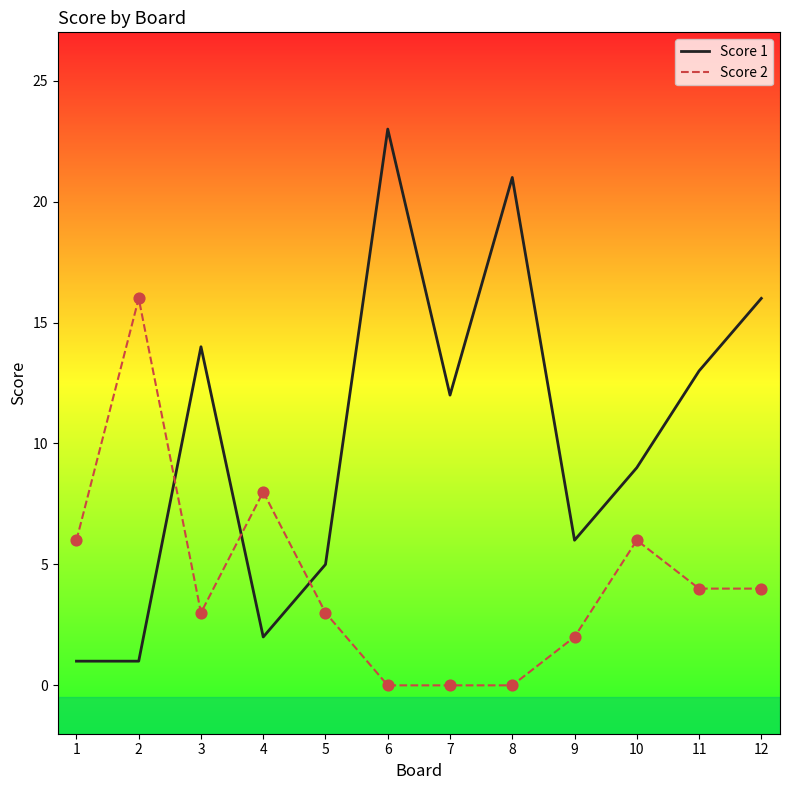

At which category is the sum across all series the highest?

6